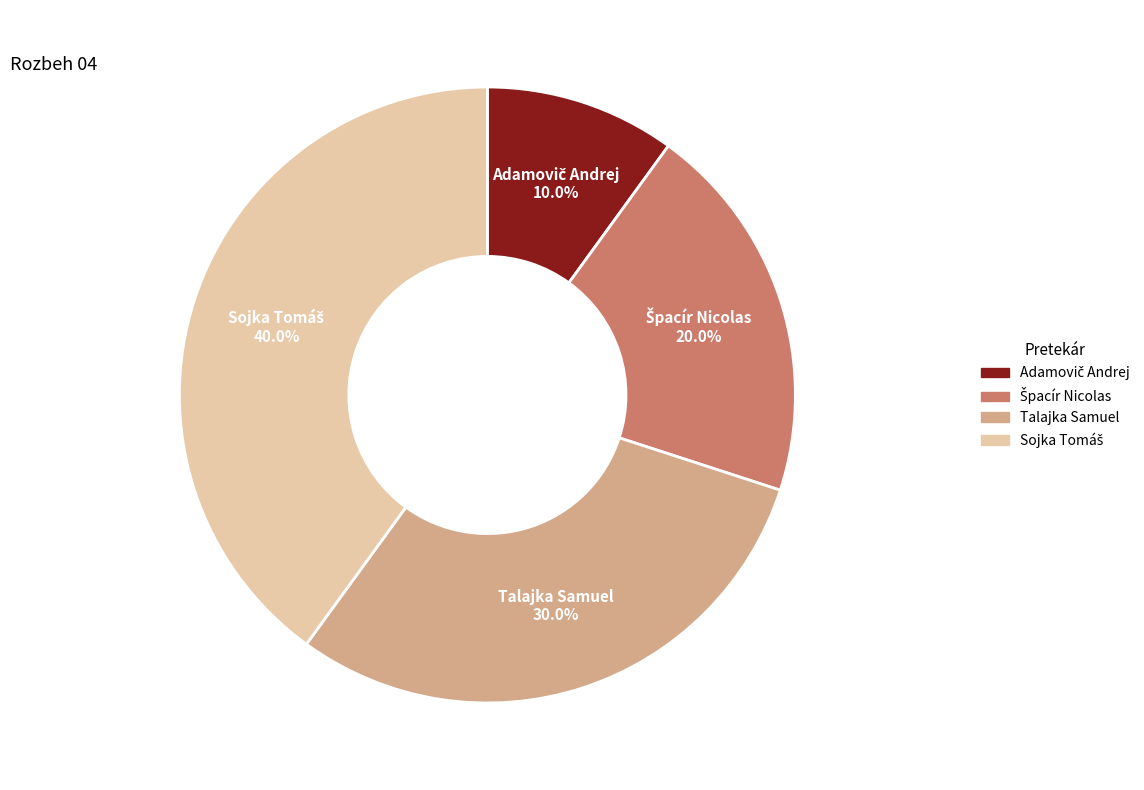

Does any single category account for the majority?

No